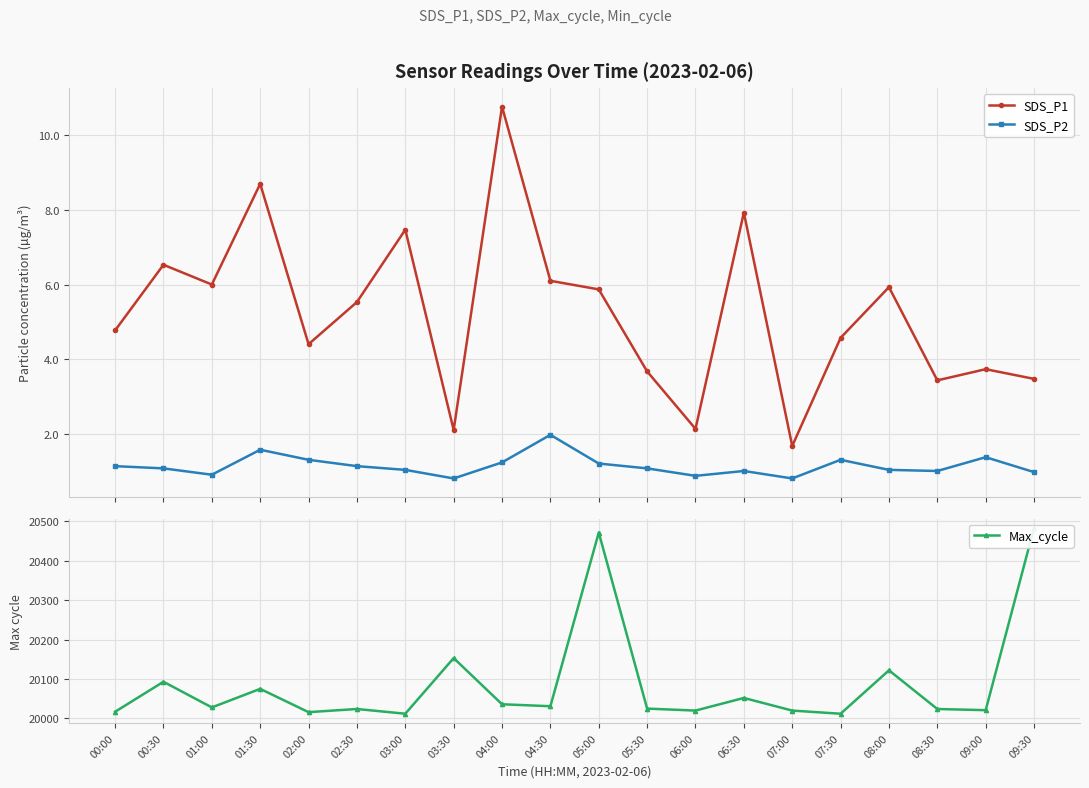

How many series are shown in this chart?

3